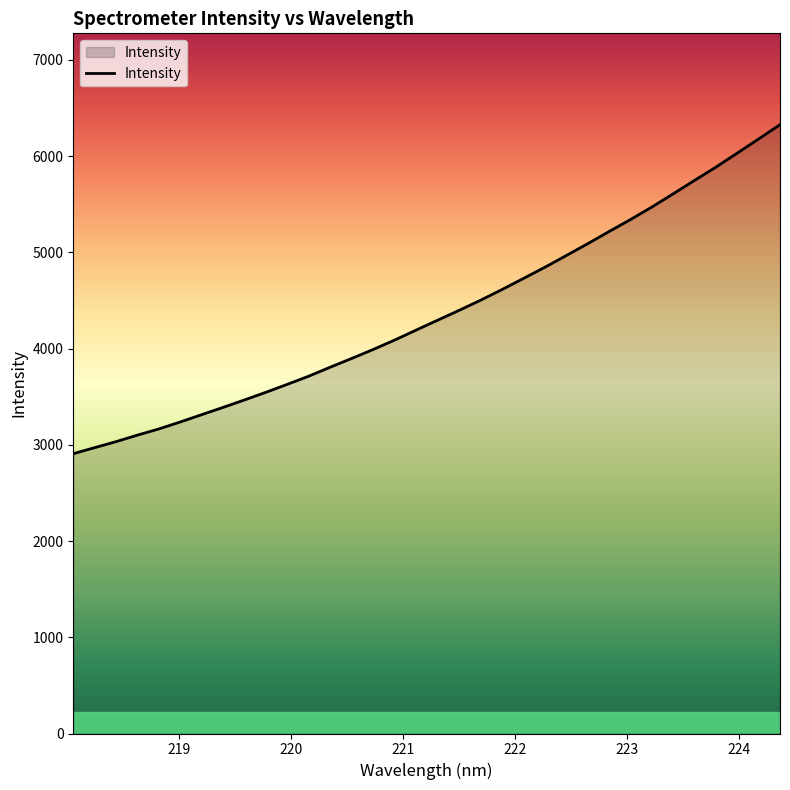

What is the sum of all values?

148710.3